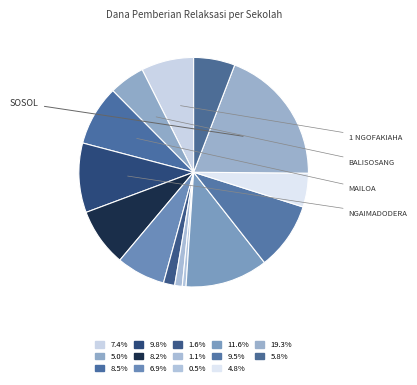

How many slices are in this pie chart?

14